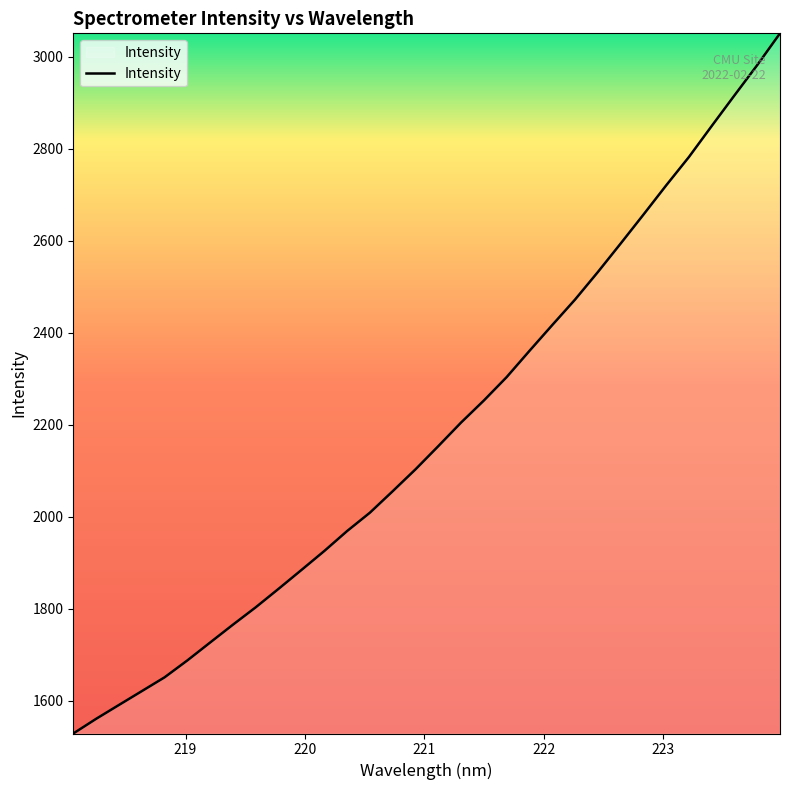

What is the minimum value shown in the chart?

1528.7